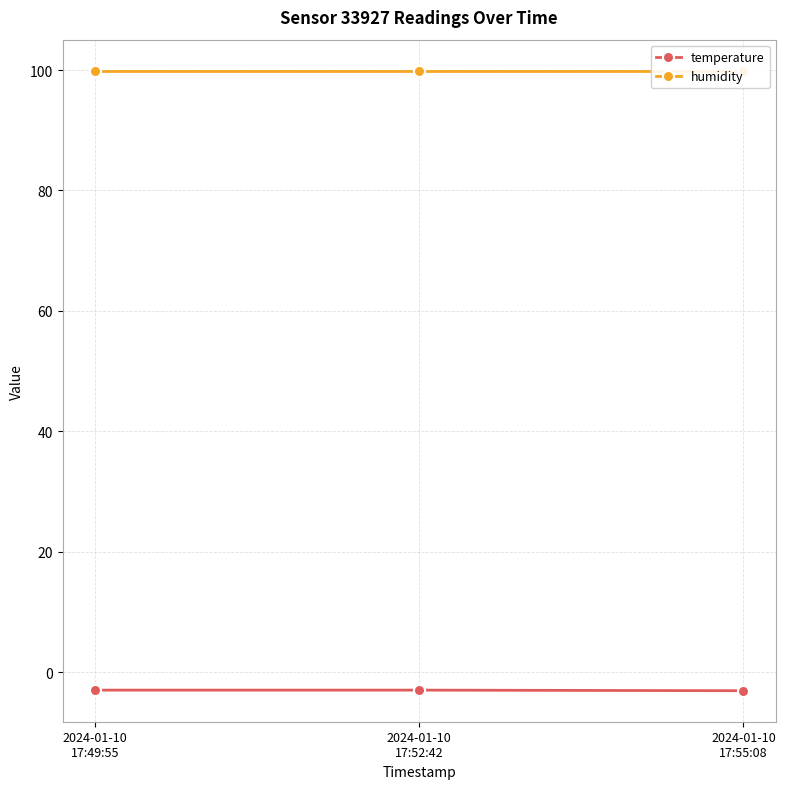

Is the value of temperature at 2024-01-10
17:55:08 greater than the value of humidity at 2024-01-10
17:49:55?

No